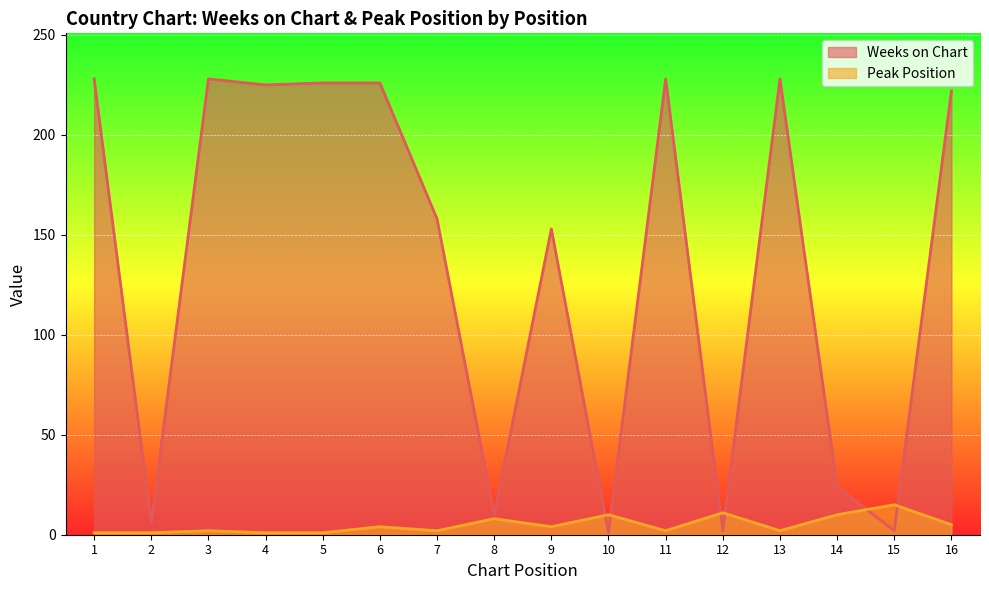

How many lines are shown in the chart?

2